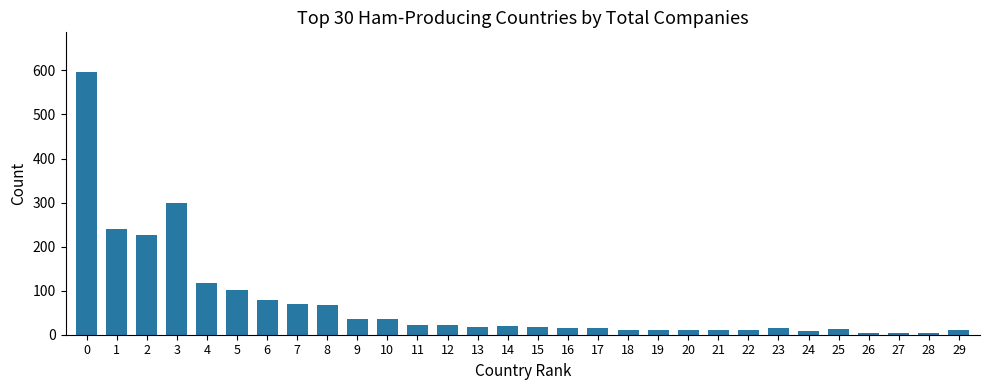

At which label is the value closest to 301?

3